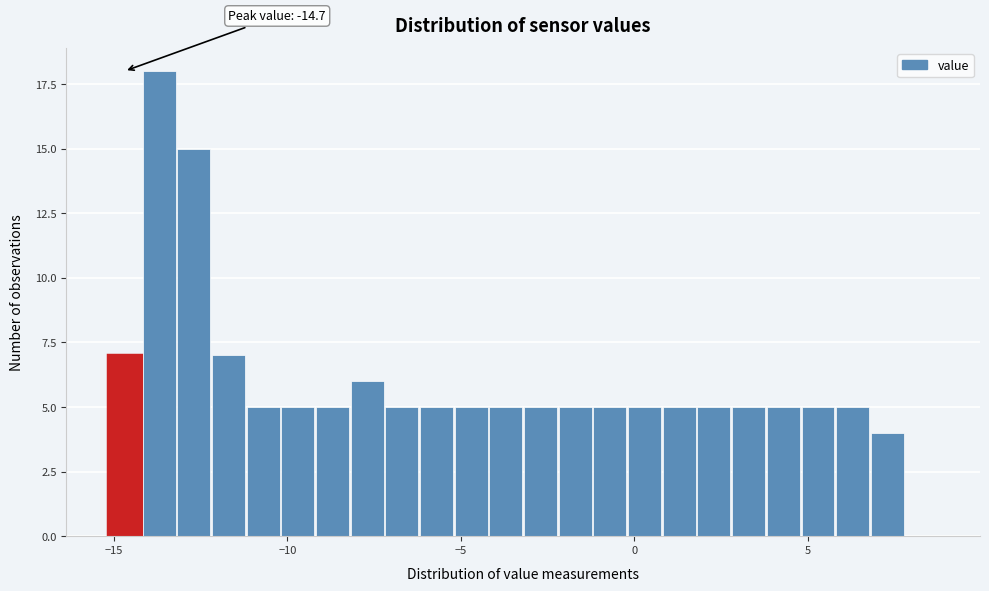

Around what value on the x-axis is the tallest bar? Give the approximate position of its centre, as read against the axis.

-13.5